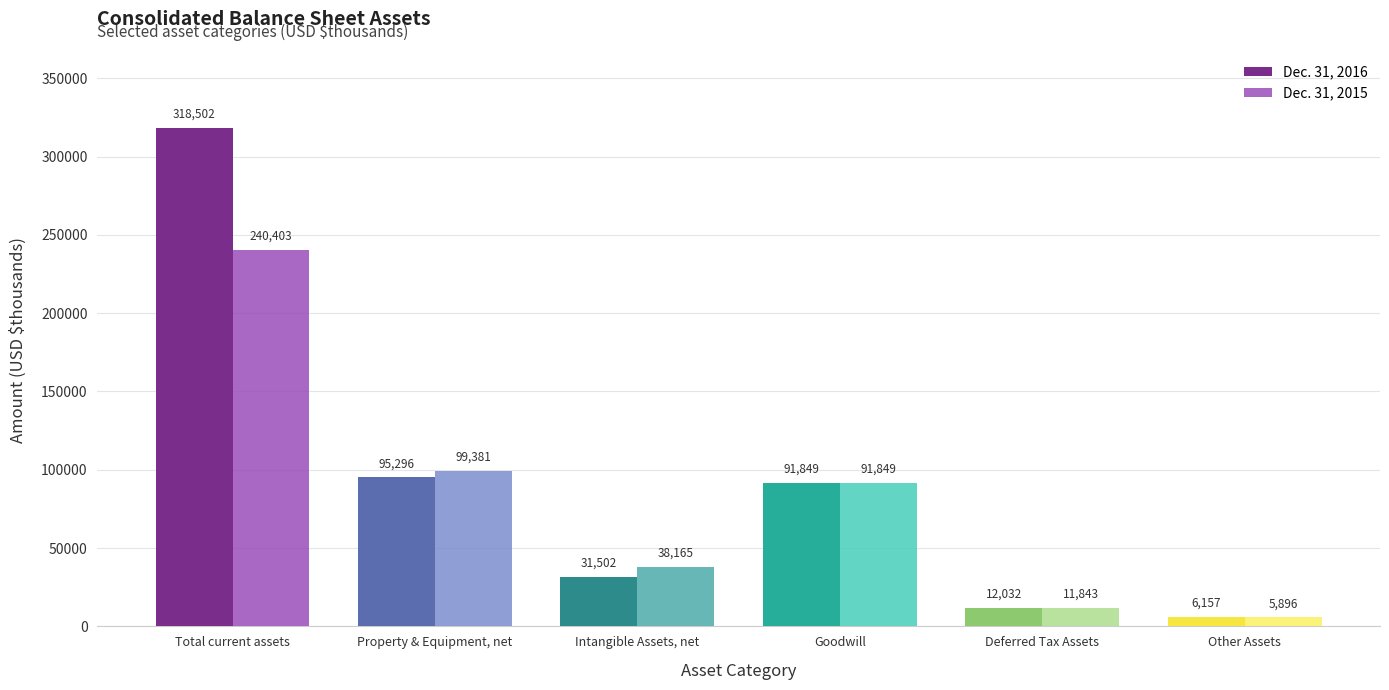

Read the Dec. 31, 2016 value at Property & Equipment, net, to the nearest 100.

95300